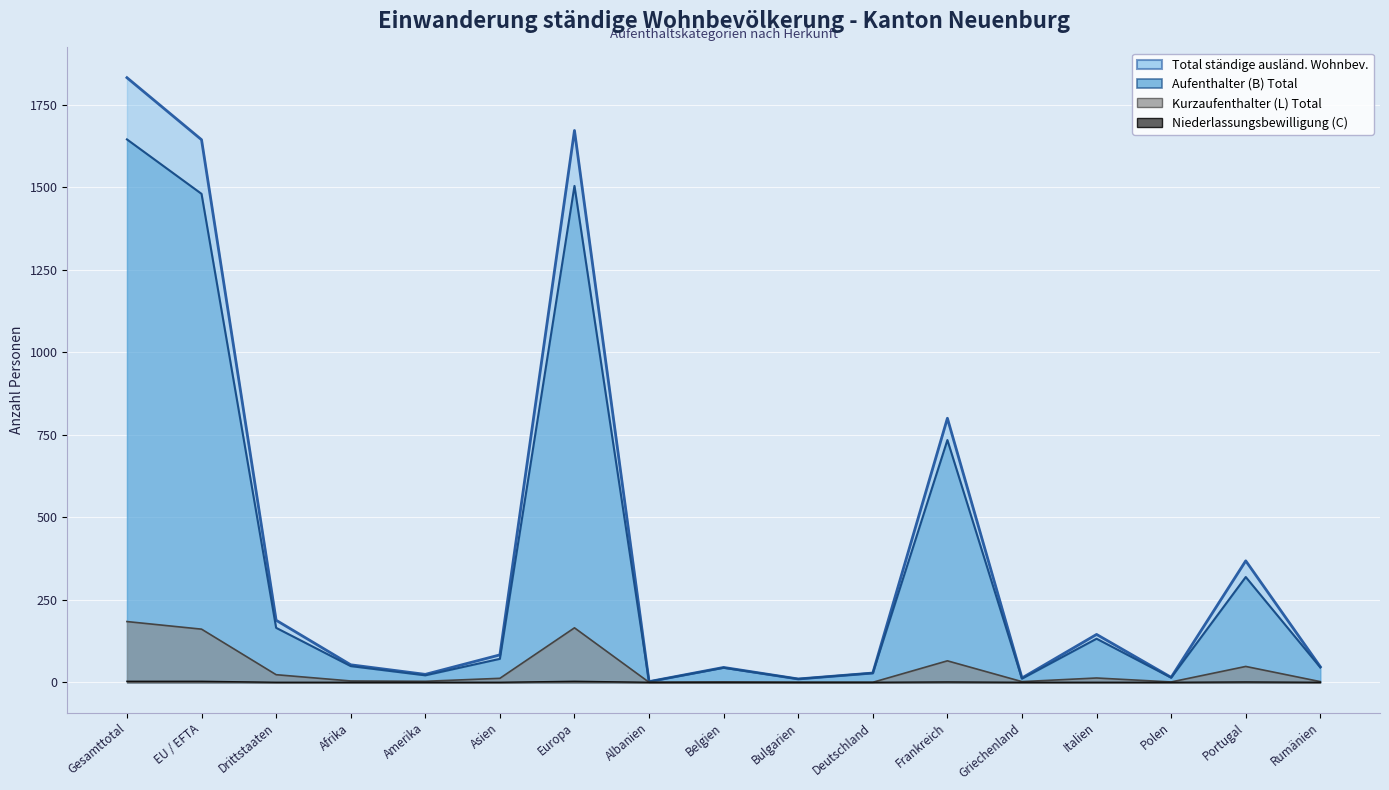

The value of Aufenthalter (B) Total at Europa is 2702. True or false?

False